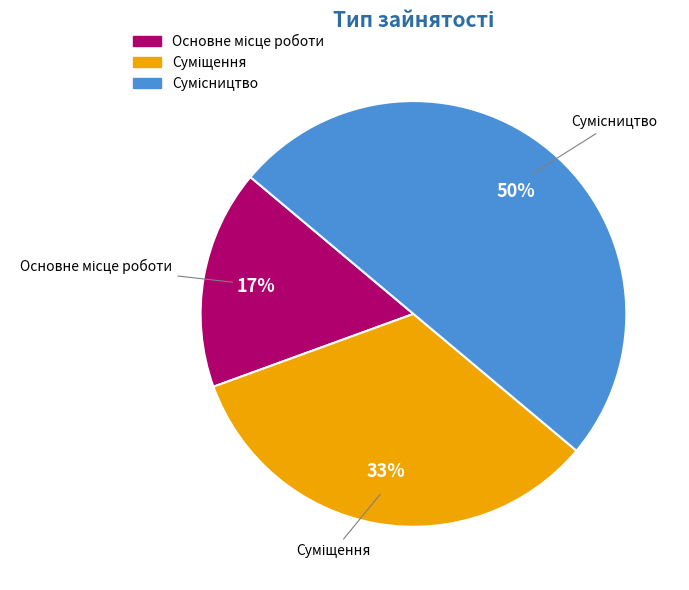

How many segments does this pie chart have?

3